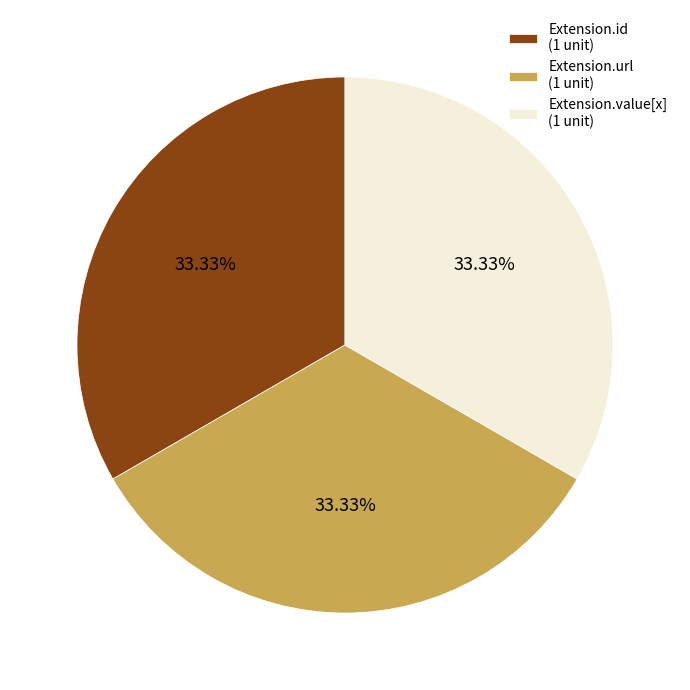

Do Extension.id (1 unit) and Extension.url (1 unit) together represent more than half of the pie?

Yes